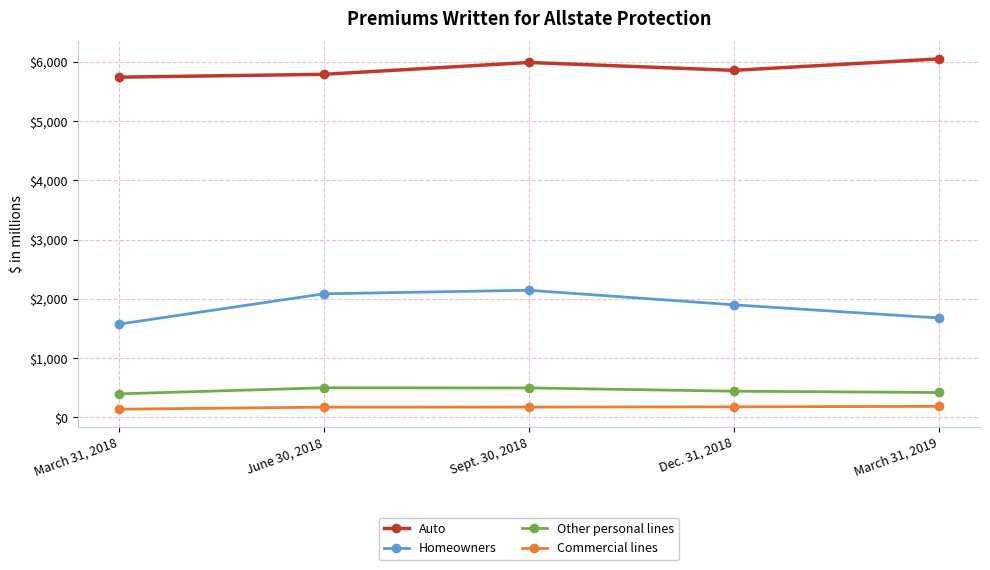

Rank the series by their maximum value, from highest to lowest.

Auto, Homeowners, Other personal lines, Commercial lines